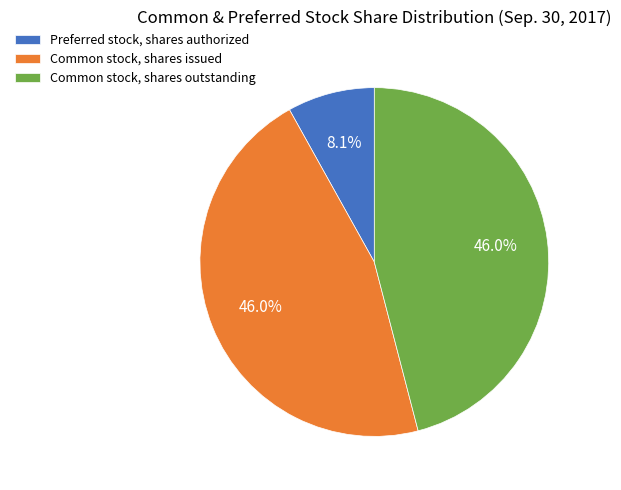

To the nearest percent, what is the combined percentage of Common stock, shares issued and Common stock, shares outstanding?

92%